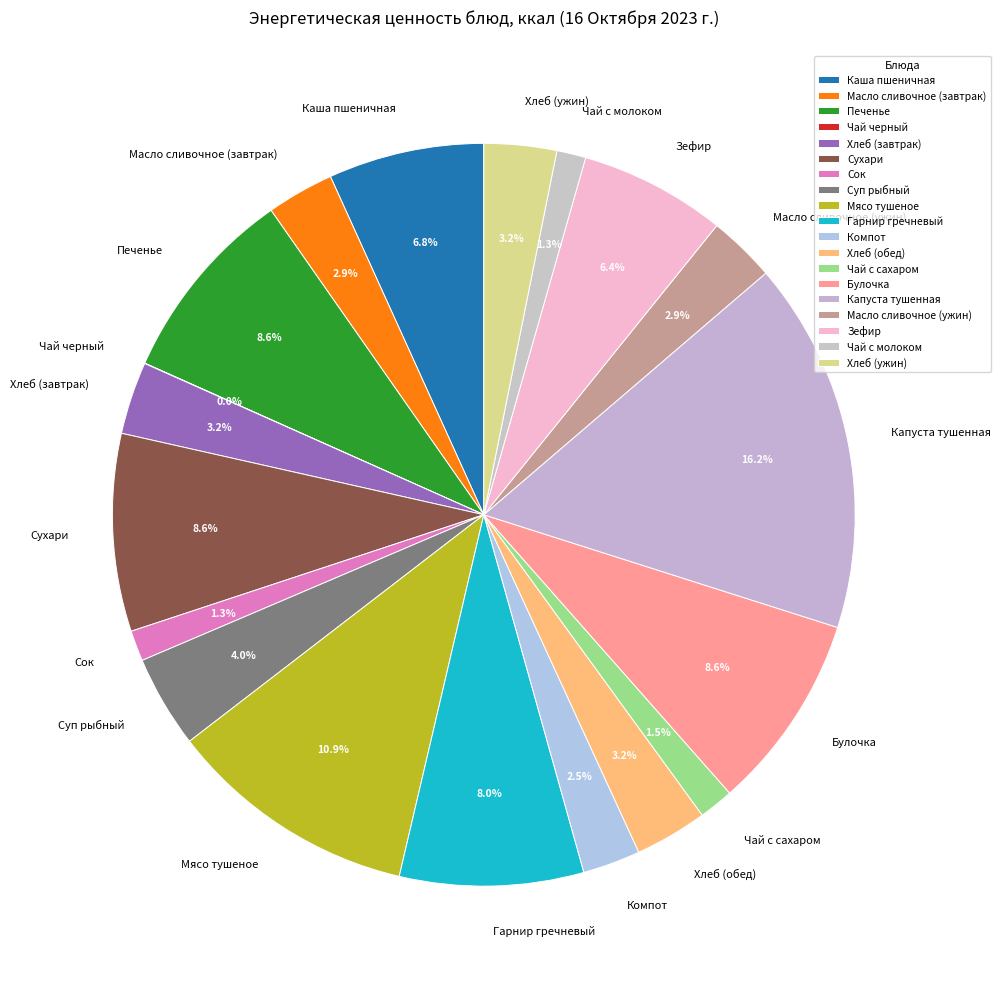

What is the ratio of the value at Гарнир гречневый to the value at Мясо тушеное?

0.7